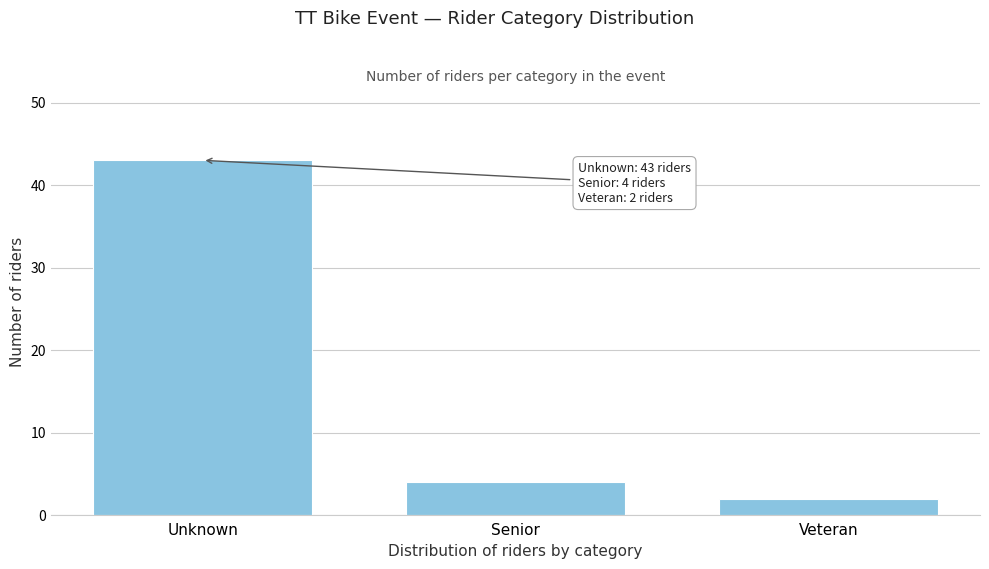

Reading right to left, transcribe all the data shown in this chart.

2	4	43